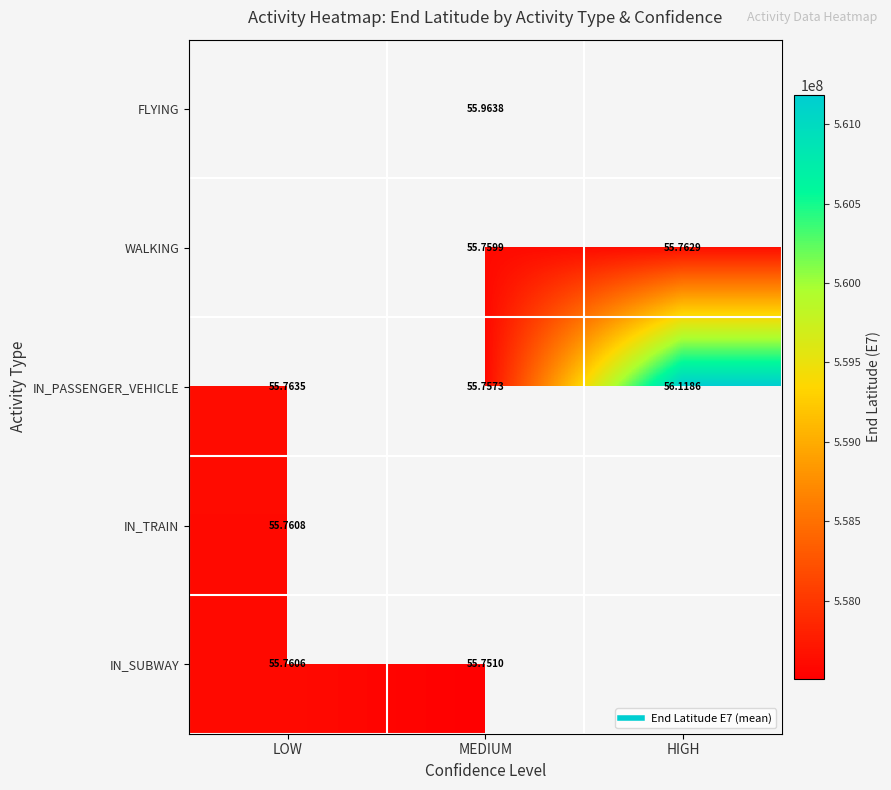

The value of IN_TRAIN at LOW is 990134617.3. True or false?

False